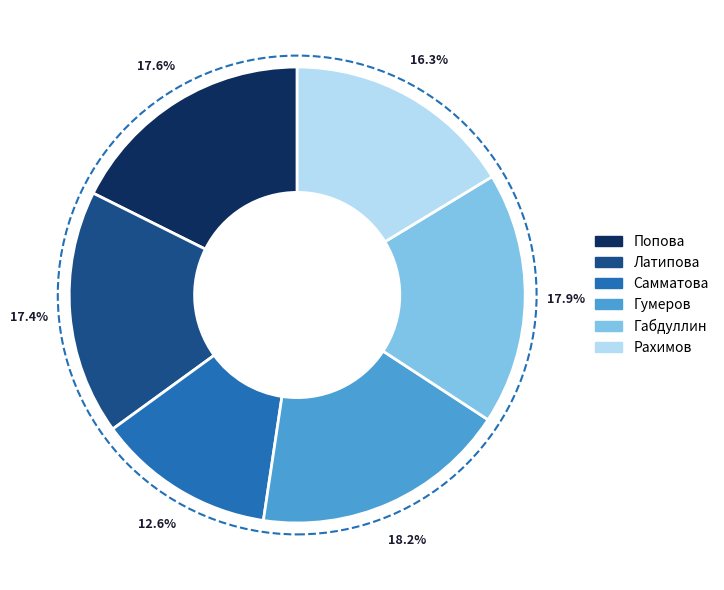

To the nearest percent, what percentage of the pie is Гумеров?

18%